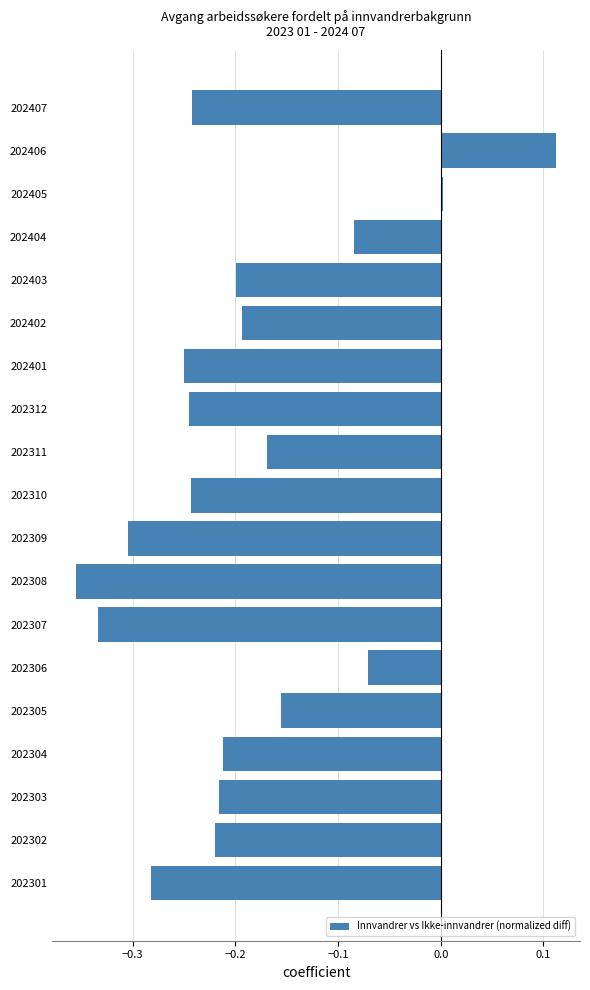

Which label corresponds to the smallest value in the chart?

202308